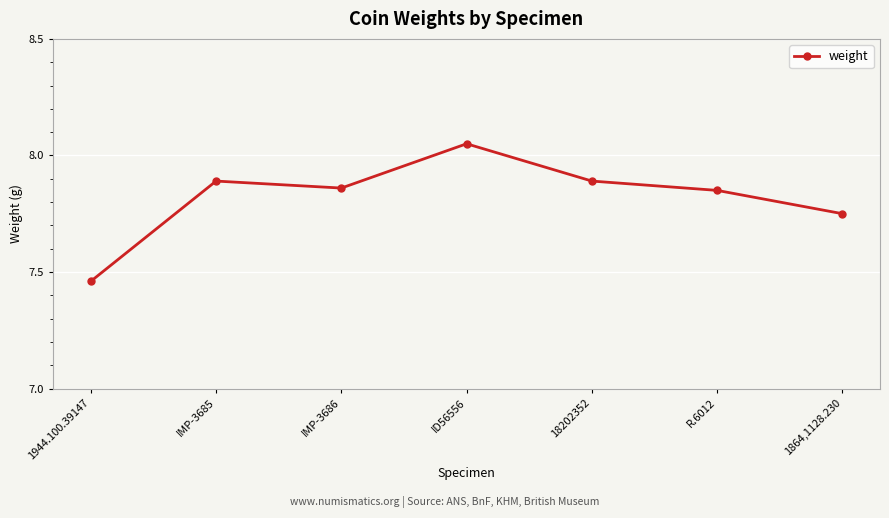

Approximately how many times larger is the value at R.6012 compared to IMP-3686?

1.0